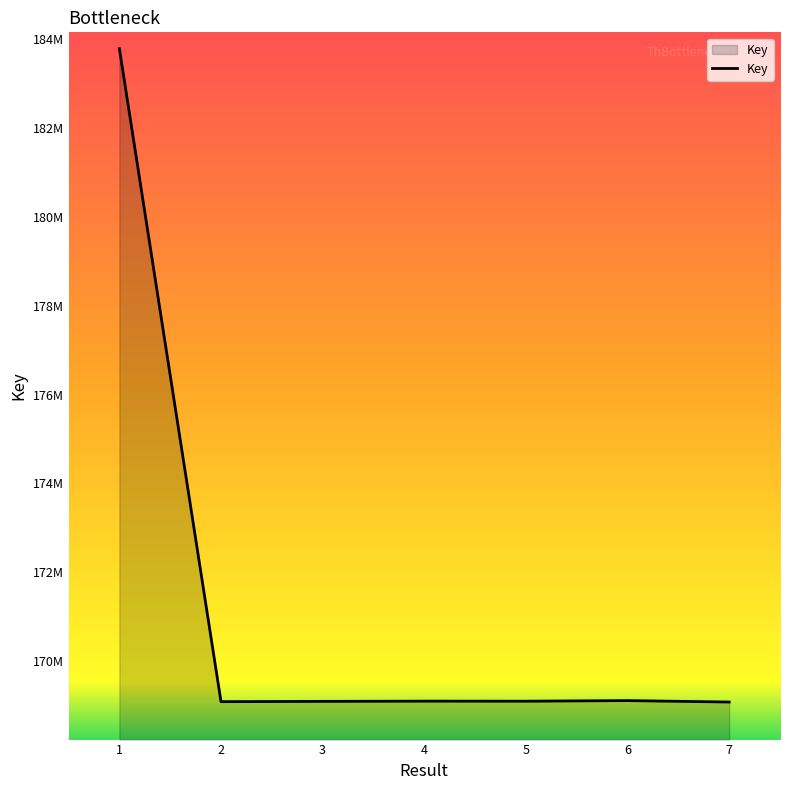

How many points are higher than both their immediate neighbors (excluding endpoints)?

2